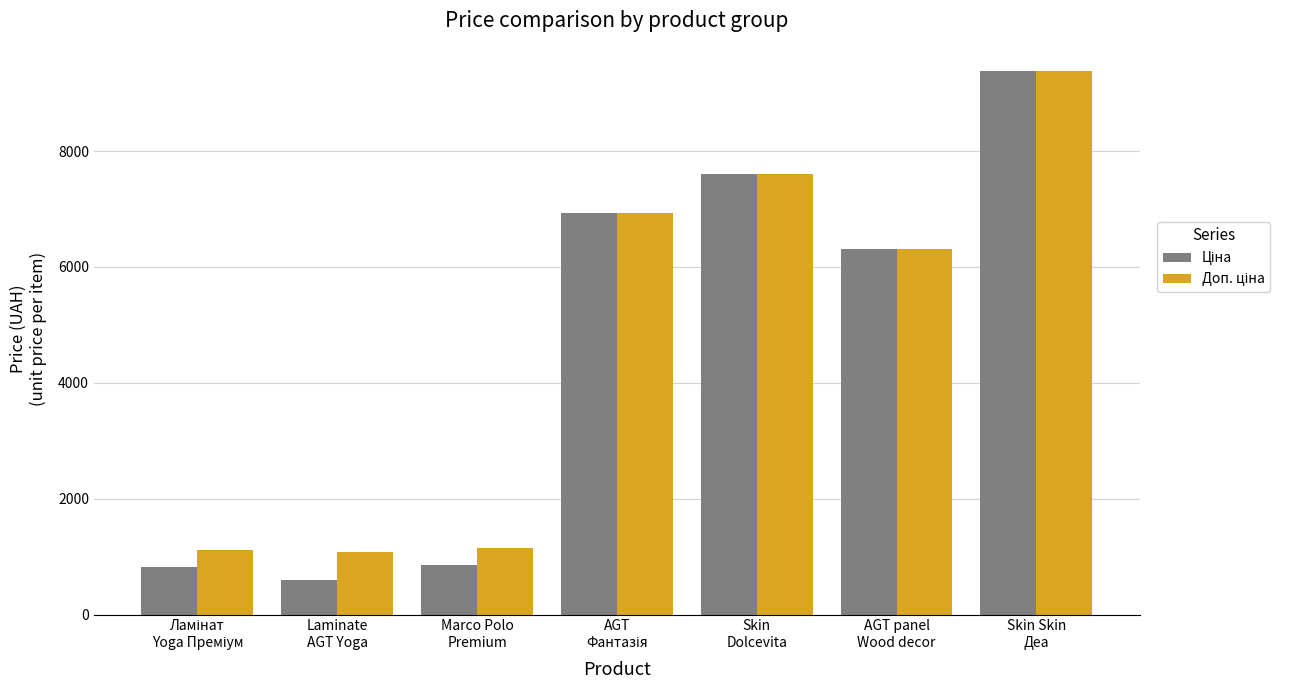

What is the total value across all series at Laminate
AGT Yoga?

1671.6